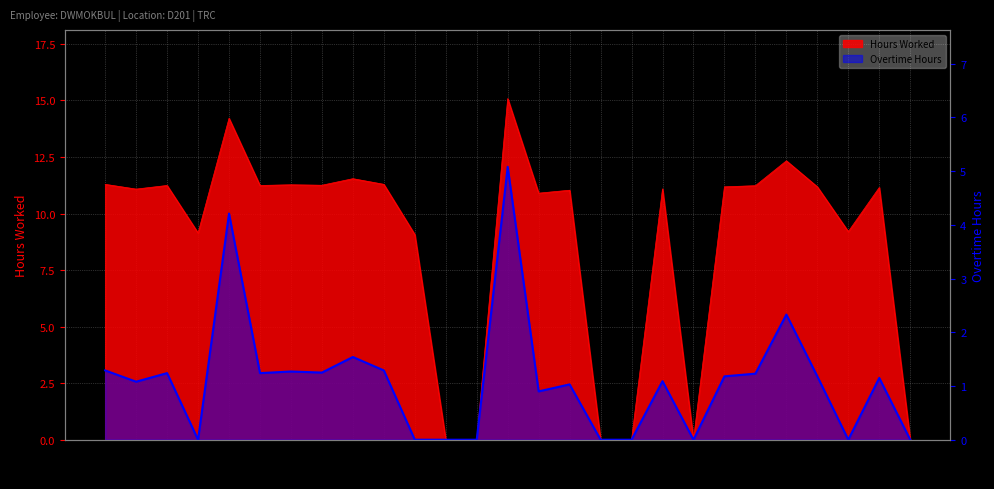

Where is the first local minimum?

30